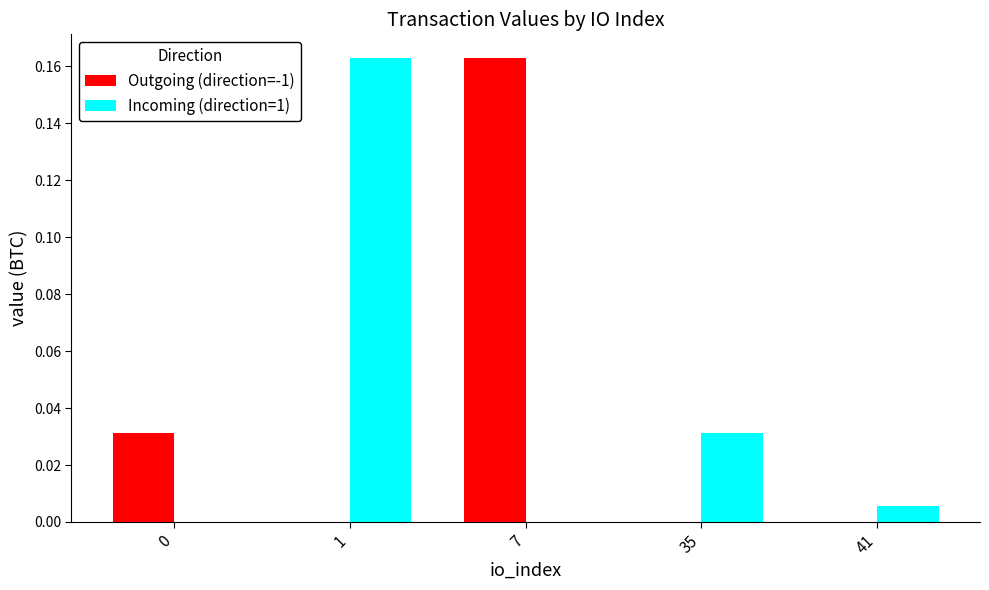

What are all the series names shown in the legend?

Outgoing (direction=-1), Incoming (direction=1)